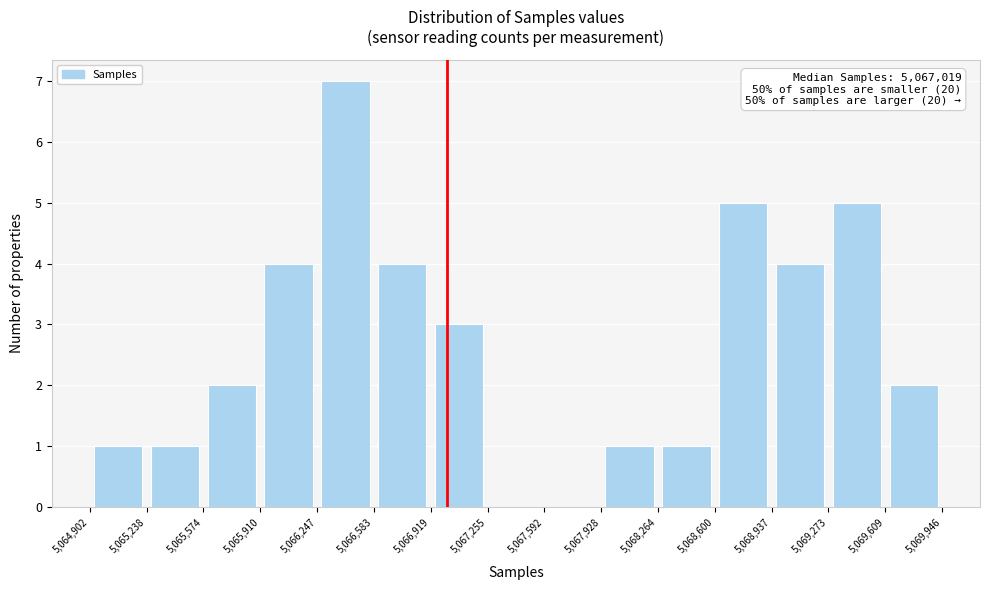

Over which range of the x-axis is the bar tallest?

5,066,247 to 5,066,583